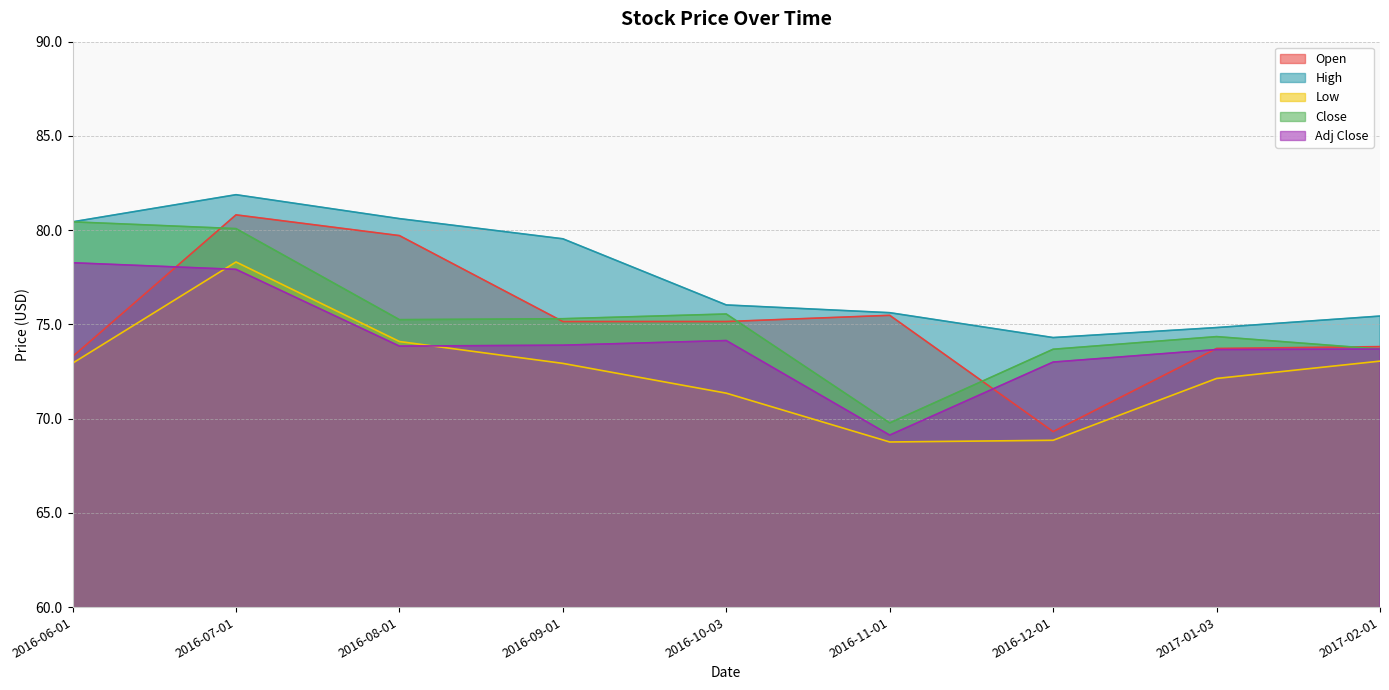

Read the Adj Close value at 2016-08-01.

73.8